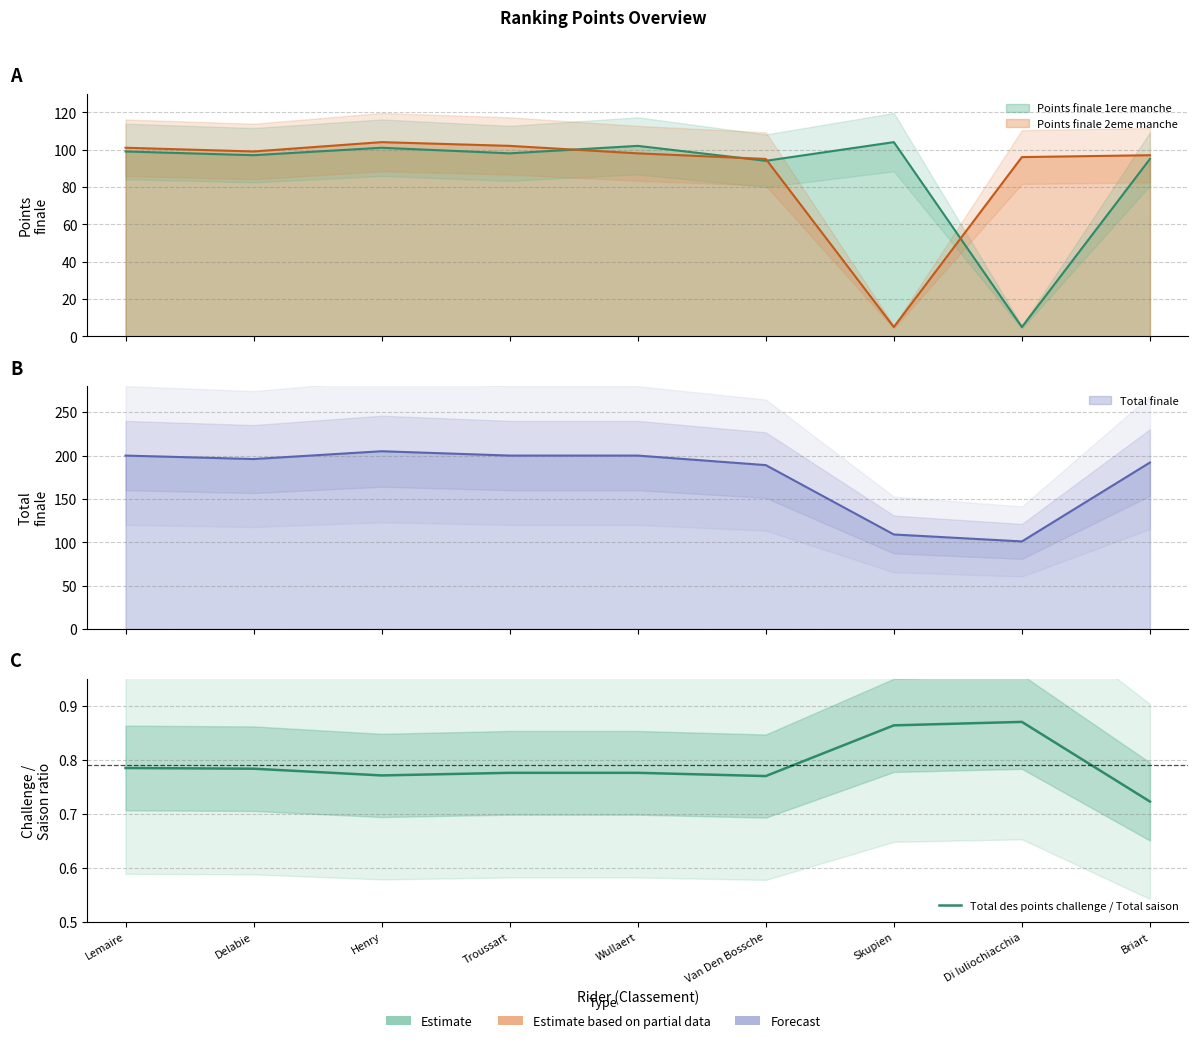

What position from the right is Di Iuliochiacchia?

2